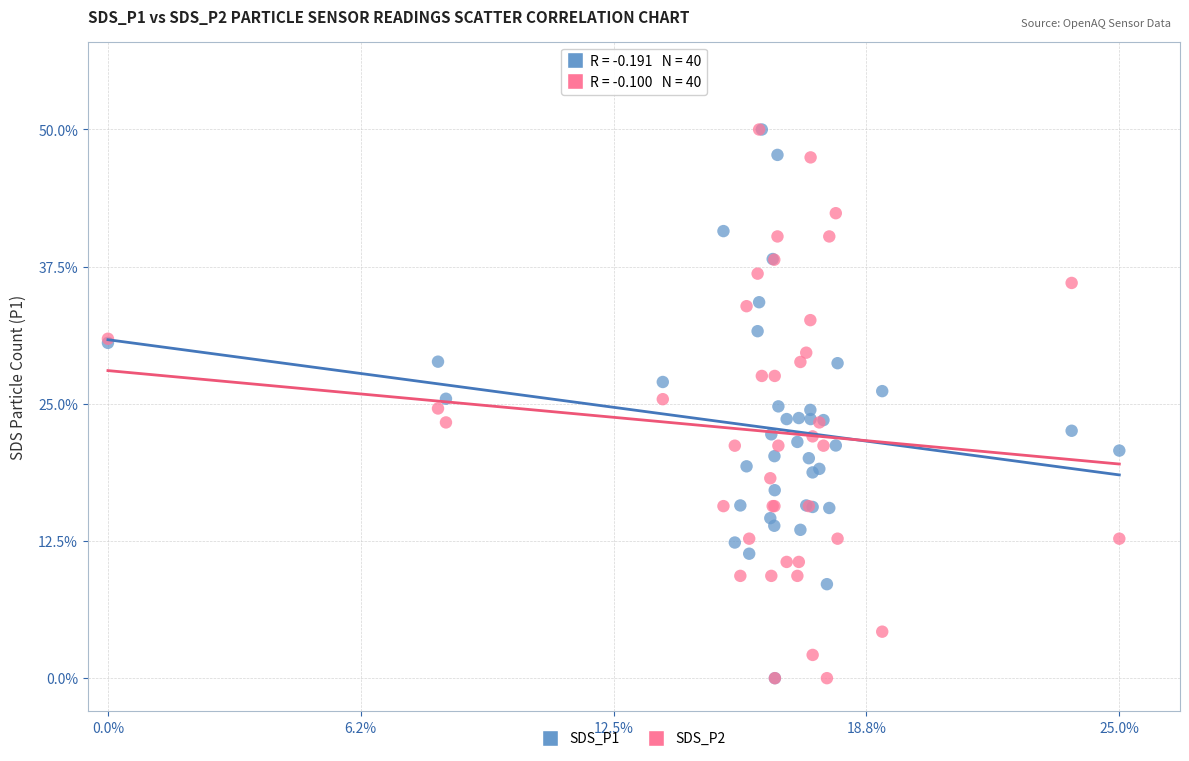

What are all the series names shown in the legend?

SDS_P1, SDS_P2